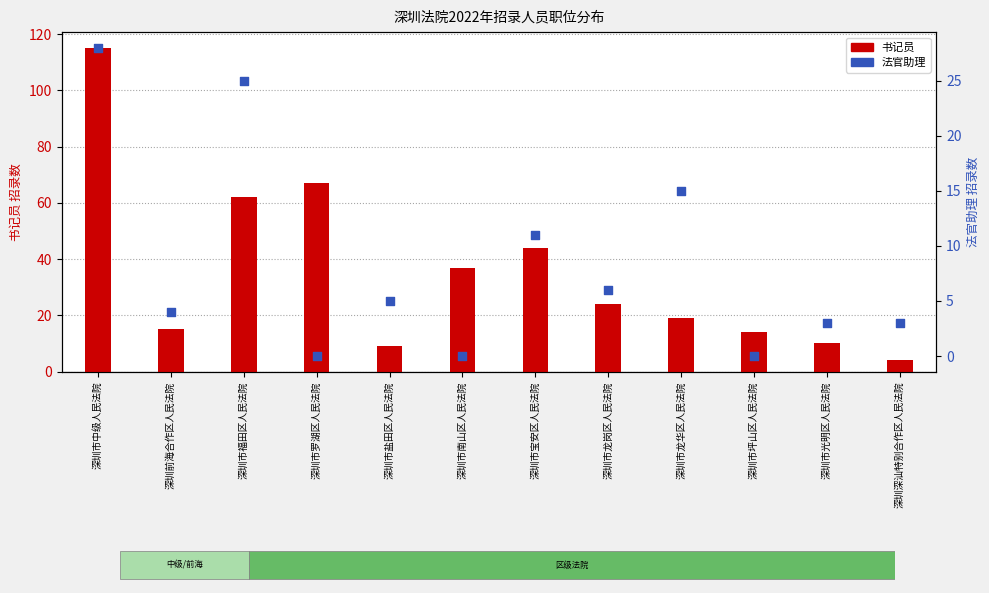

What are all the series names shown in the legend?

书记员, 法官助理